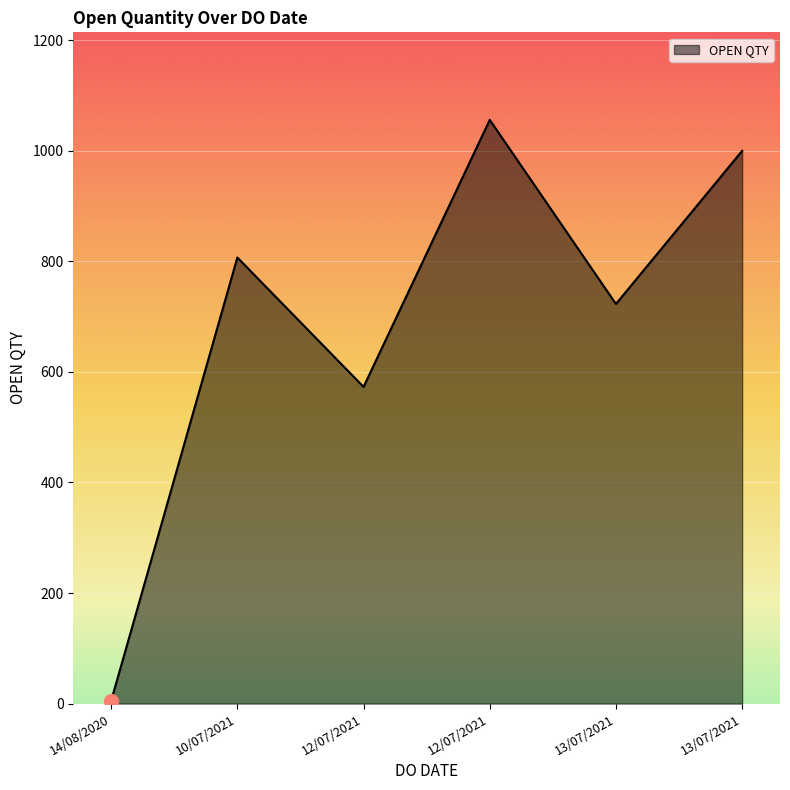

What is the maximum value shown in the chart?

1056